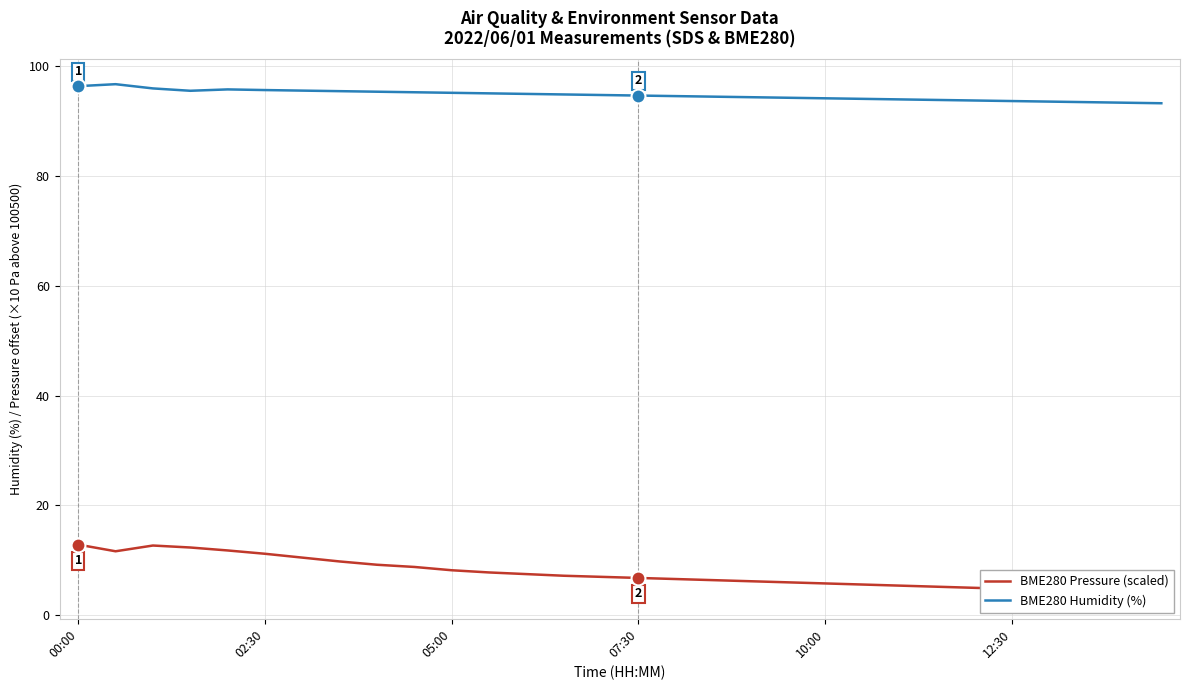

Reading left to right, list all the values displayed in this chart.

BME280 Pressure (scaled): 12.9	11.7	12.7	12.3	11.8	11.2	10.5	9.8	9.2	8.8	8.2	7.8	7.5	7.2	7.0	6.8	6.6	6.4	6.2	6.0	5.8	5.6	5.4	5.2	5.0	4.8	4.6	4.4	4.2	4.0
BME280 Humidity (%): 96.3	96.7	95.9	95.5	95.7	95.6	95.5	95.4	95.3	95.2	95.1	95.0	94.9	94.8	94.7	94.6	94.5	94.4	94.3	94.2	94.1	94.0	93.9	93.8	93.7	93.6	93.5	93.4	93.3	93.2